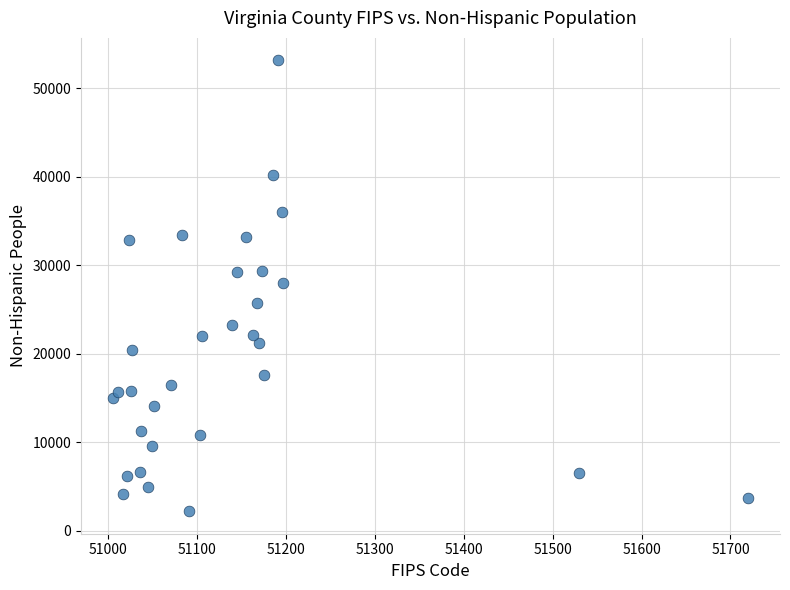

What is the range of Y values (max minus min)?

50915